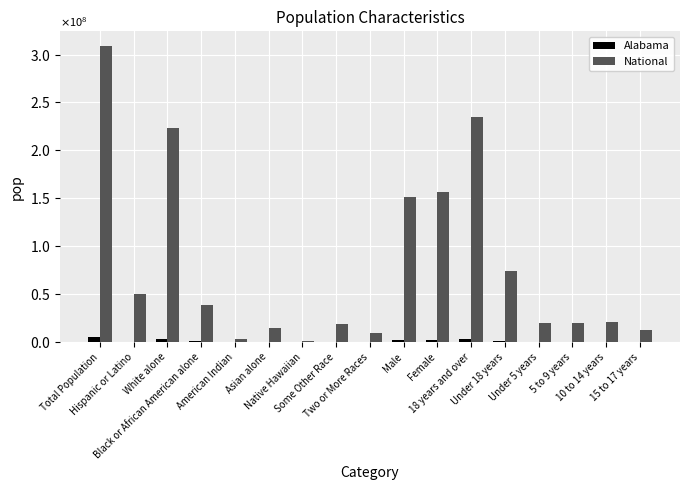

What are all the series names shown in the legend?

Alabama, National